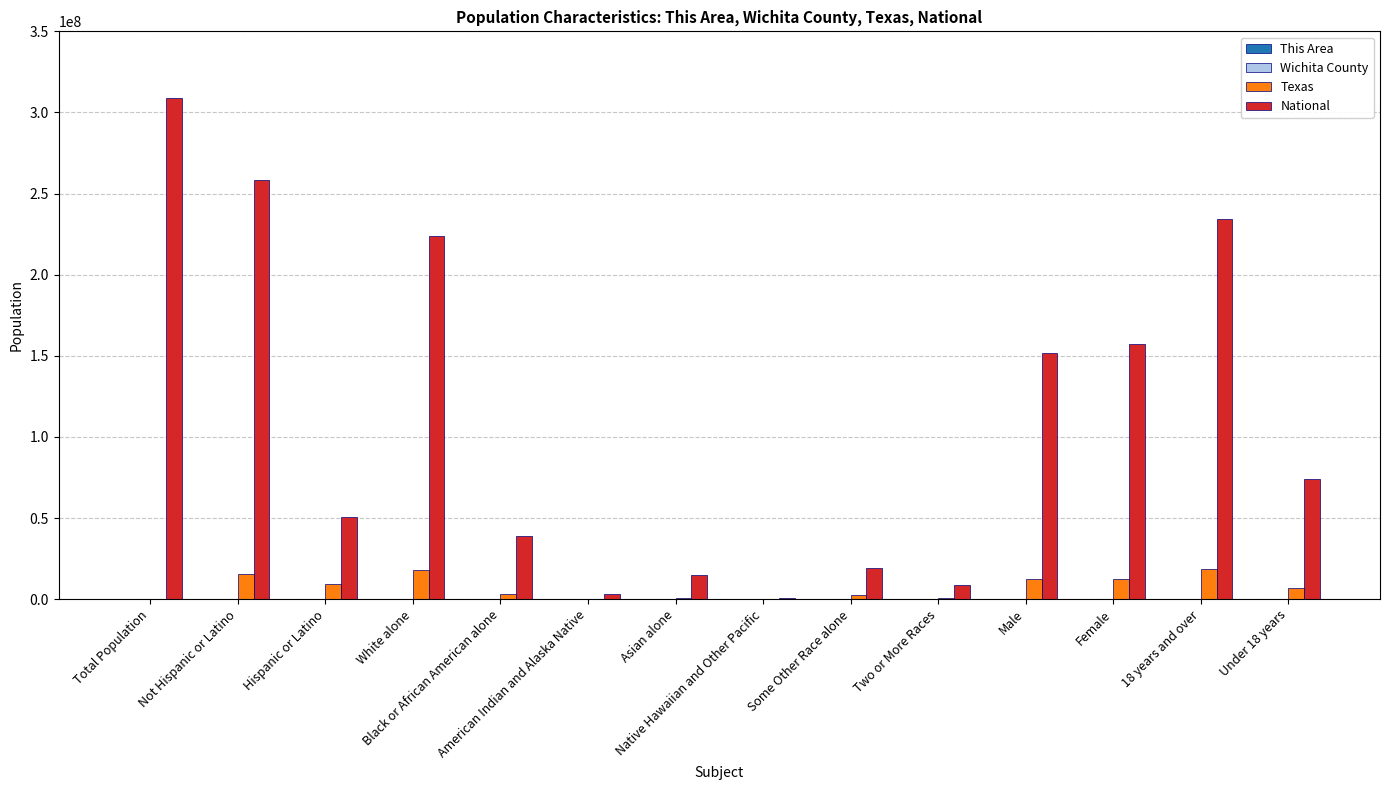

What is the sum of all National values?

1543727690